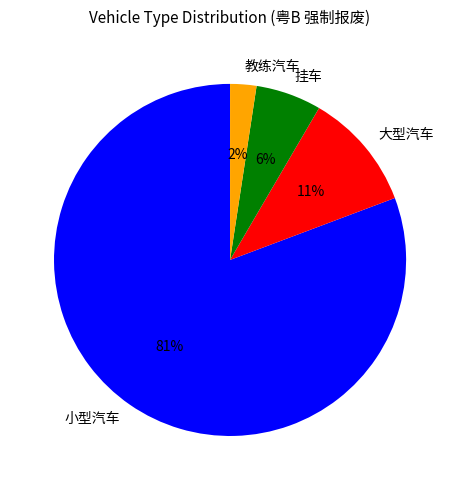

Rank the categories by value from lowest to highest.

教练汽车, 挂车, 大型汽车, 小型汽车